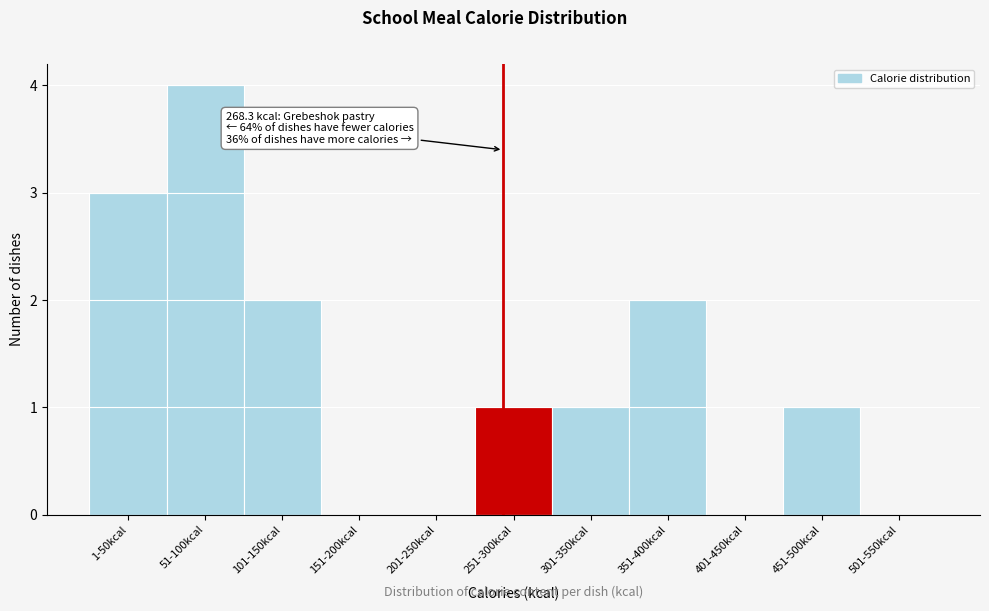

Reading left to right, list all the values displayed in this chart.

1-50kcal=3	51-100kcal=4	101-150kcal=2	151-200kcal=0	201-250kcal=0	251-300kcal=1	301-350kcal=1	351-400kcal=2	401-450kcal=0	451-500kcal=1	501-550kcal=0